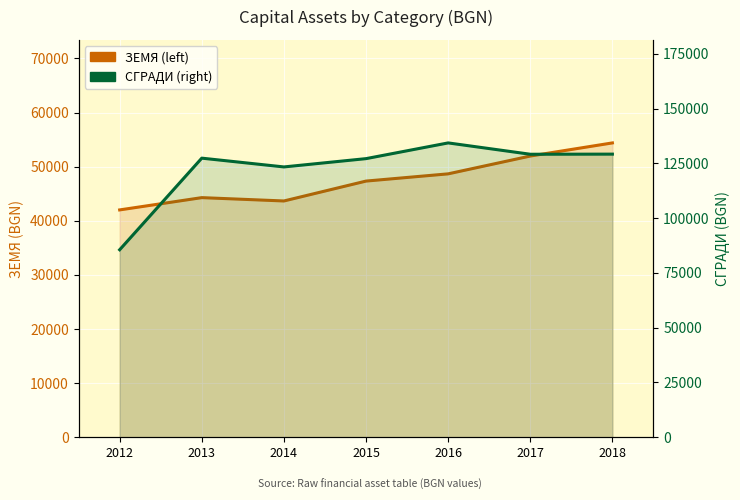

Does the chart display data point markers on the line(s)?

No